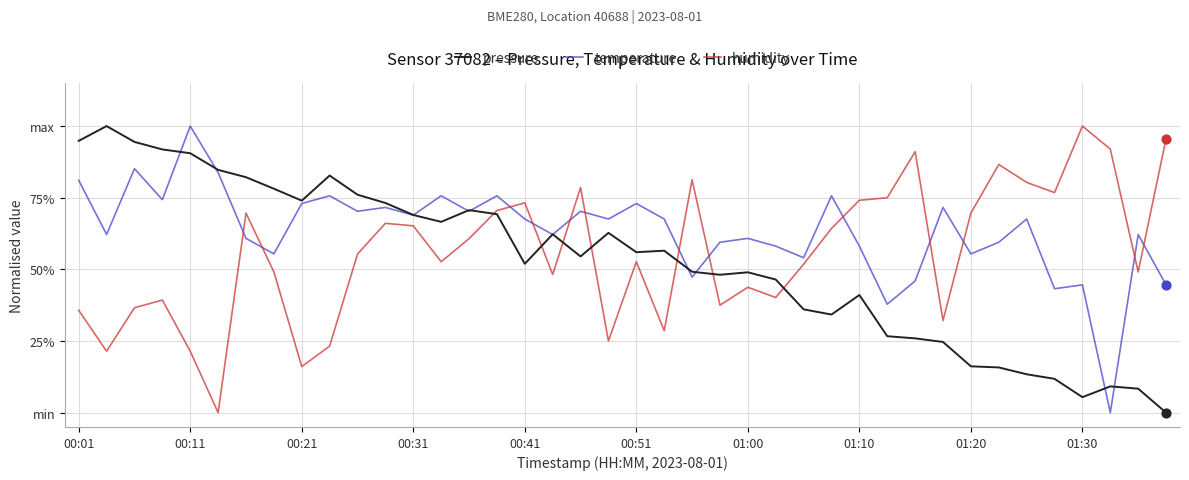

At how many categories does at least one series exceed 10?

40